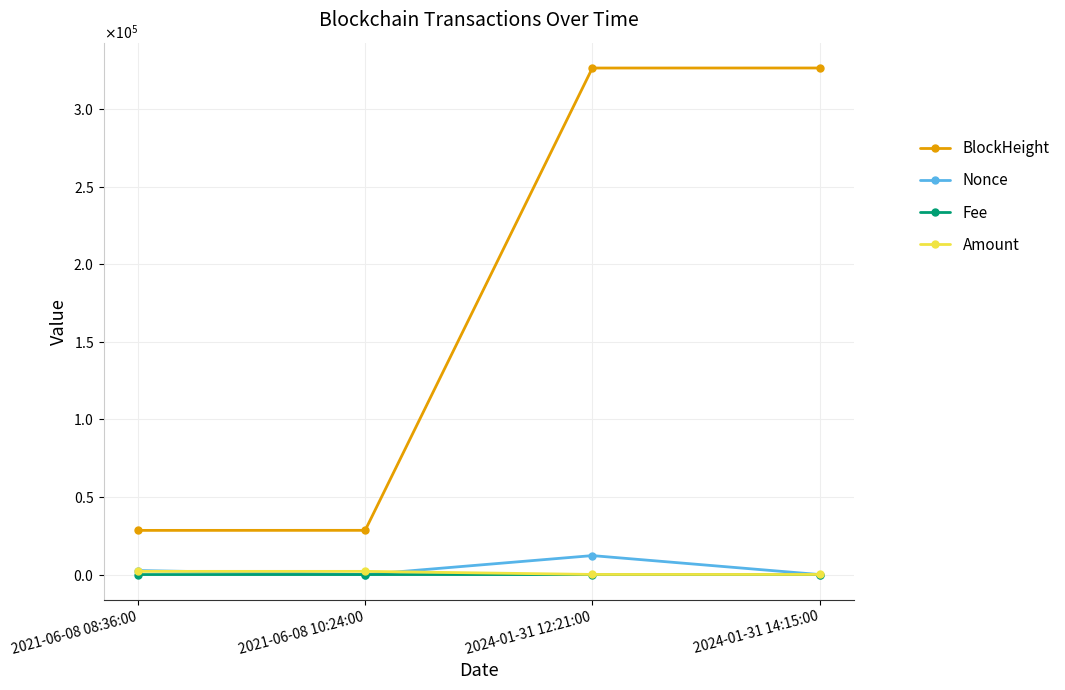

The Fee series shows 0.0 at 2021-06-08 08:36:00. True or false?

False